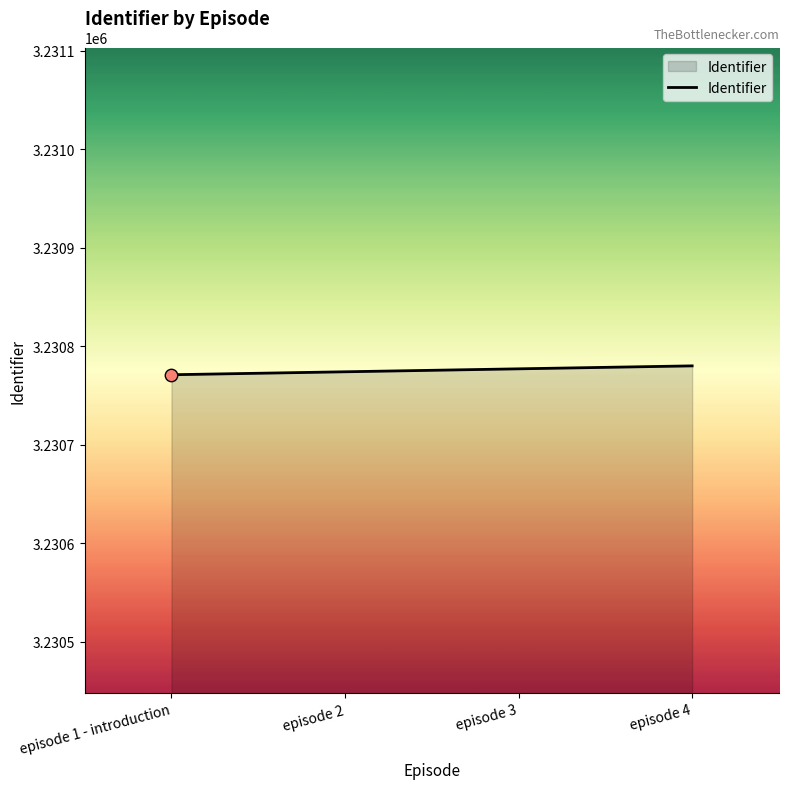

What is the change in value from episode 1 - introduction to episode 3?

+6